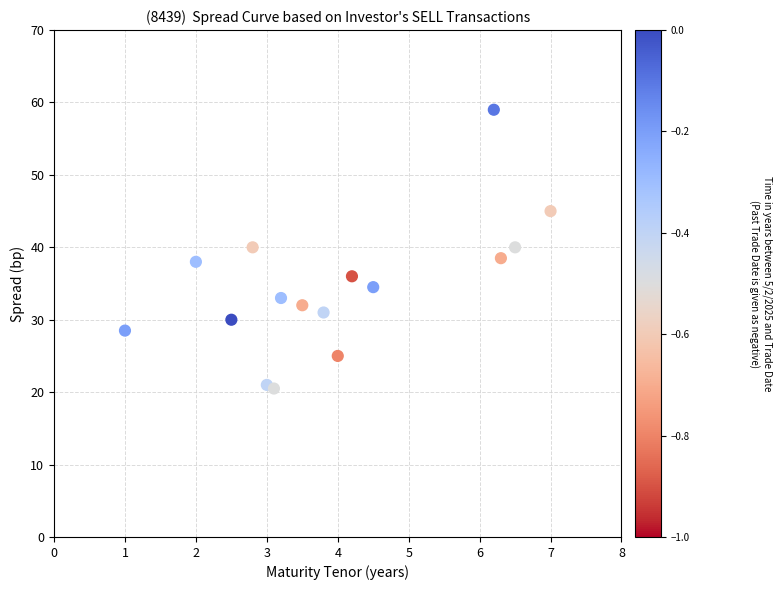

What is the range of X values (max minus min)?

6.0